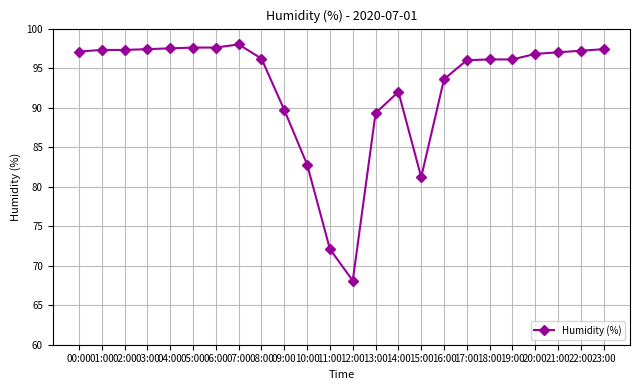

What is the change in value from 06:00 to 18:00?

-1.5